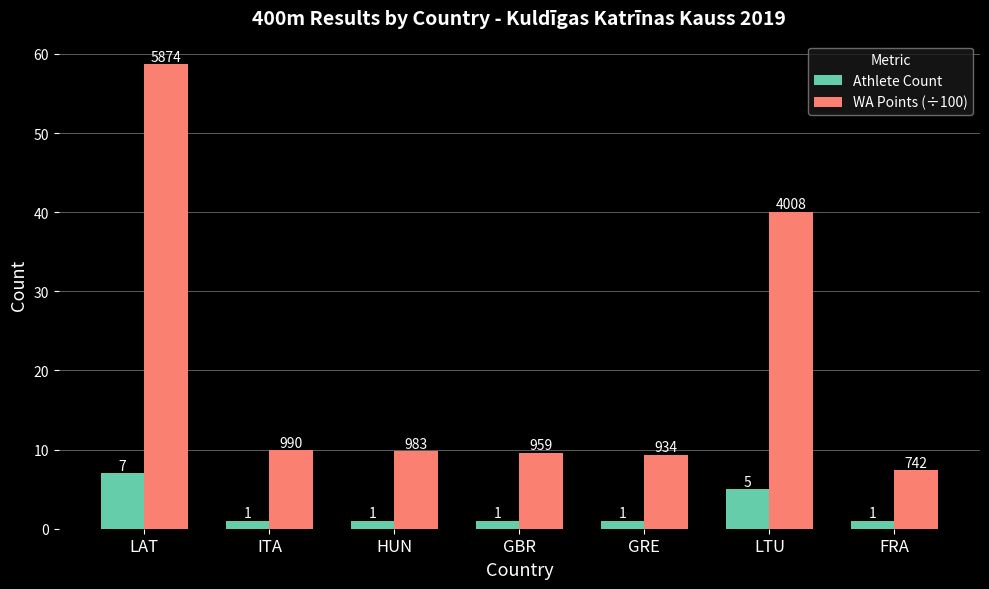

What value does the Athlete Count series have at GBR?

1.0